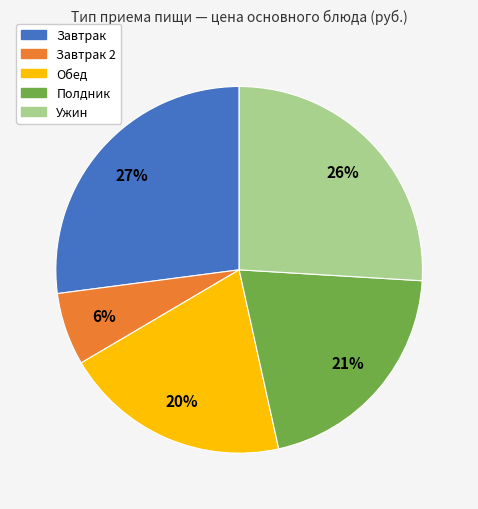

Is there a majority slice in this chart?

No